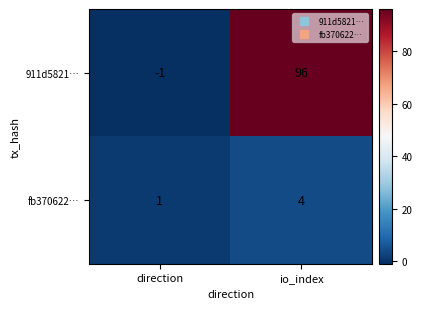

How many series are shown in this chart?

2